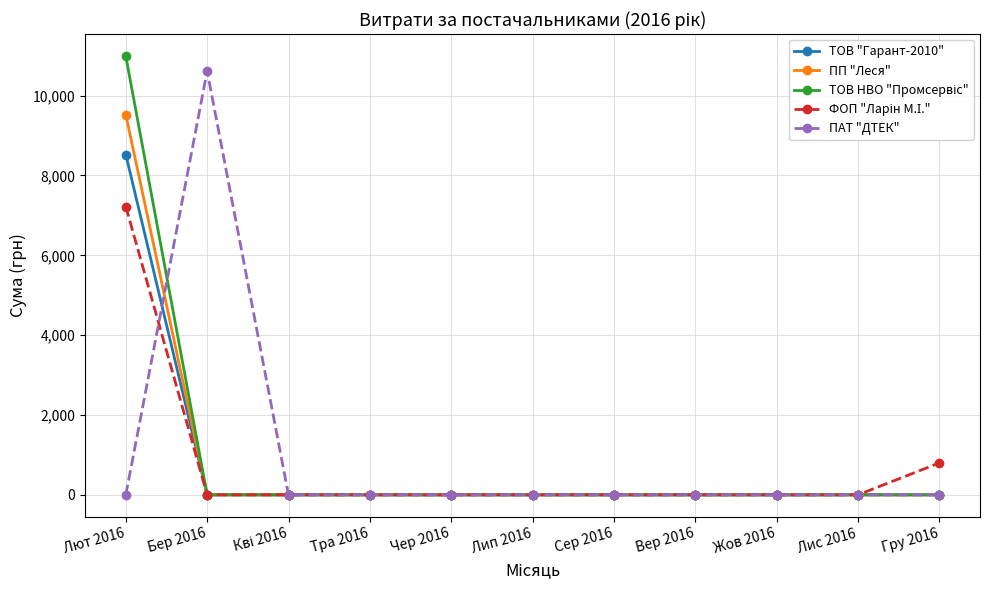

The value of ПАТ "ДТЕК" at Чер 2016 is 3649.1. True or false?

False